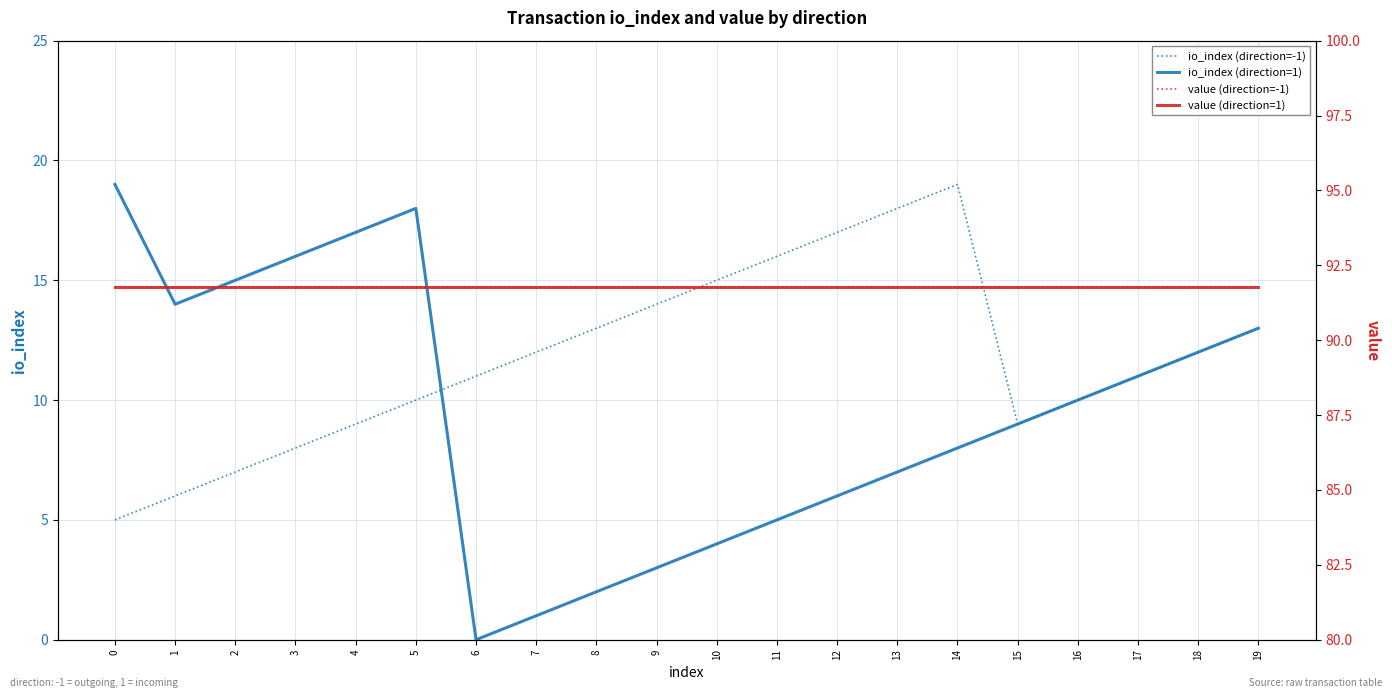

Rank the series by their maximum value, from highest to lowest.

value (direction=-1), value (direction=1), io_index (direction=-1), io_index (direction=1)